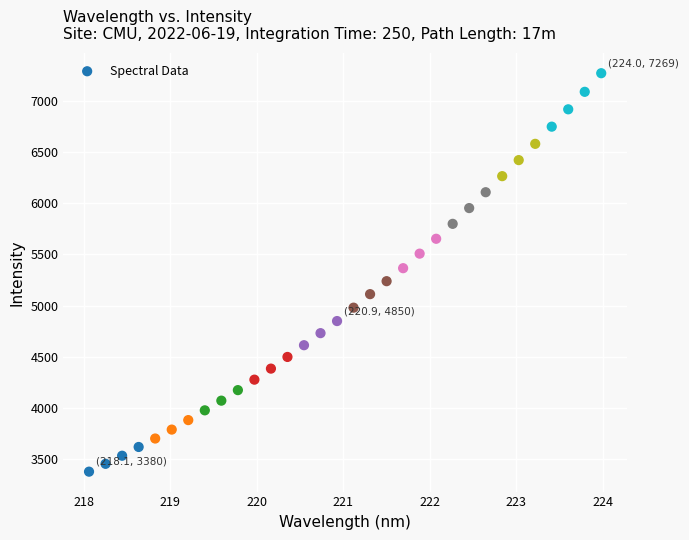

What is the range of Y values (max minus min)?

3889.2